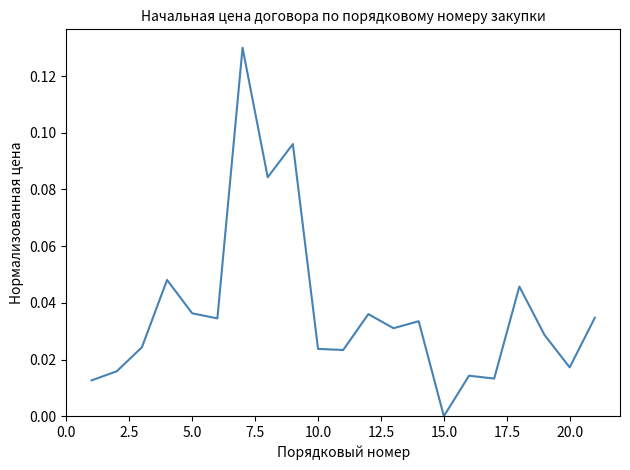

Does the chart display data point markers on the line(s)?

No